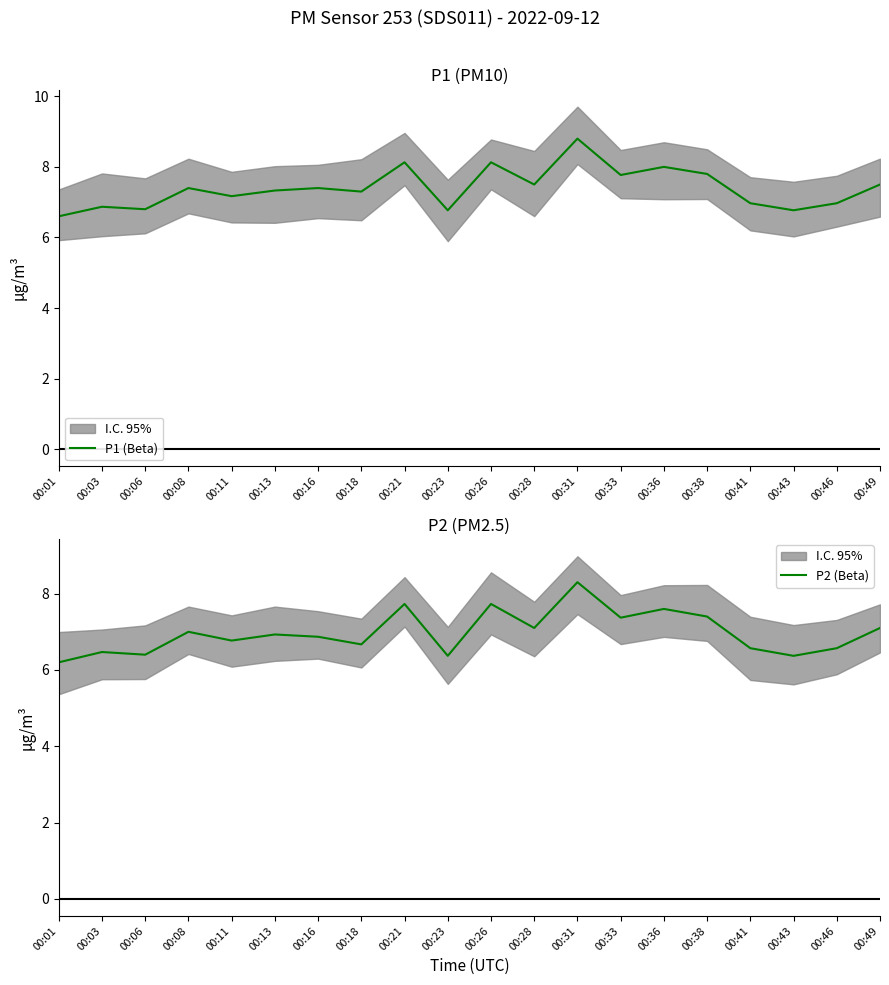

True or false: P2 (Beta) and P1 (Beta) intersect in this chart.

False